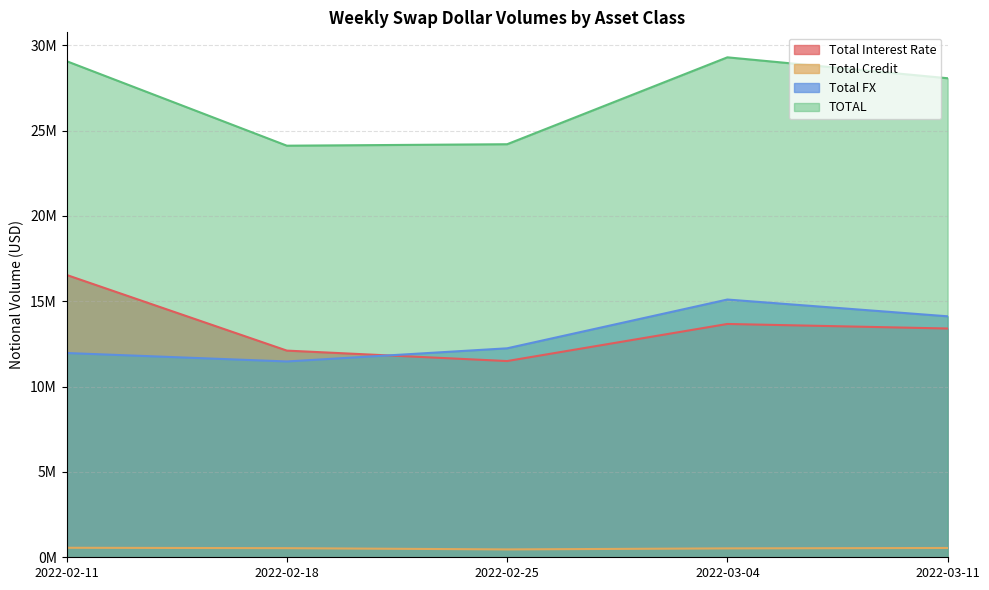

Reading left to right, extract all data points from this chart.

Total Interest Rate: 16540426	12107455	11495798	13668517	13402639
Total Credit: 556986	533551	460250	521137	544854
Total FX: 11966775	11471588	12242259	15099644	14117027
TOTAL: 29064186	24112594	24198307	29289298	28064521